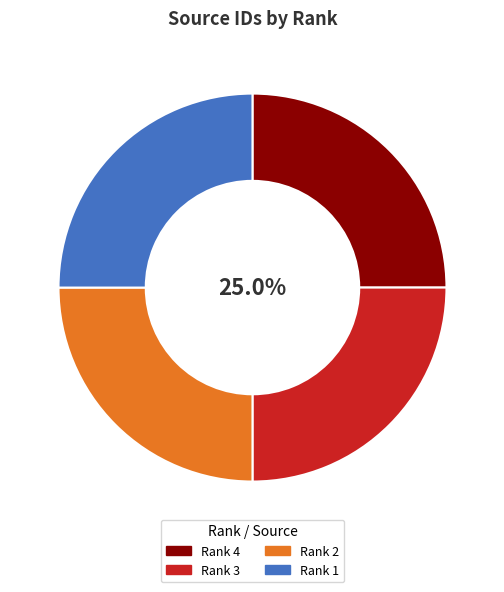

Is Rank 3 the majority of the pie?

No